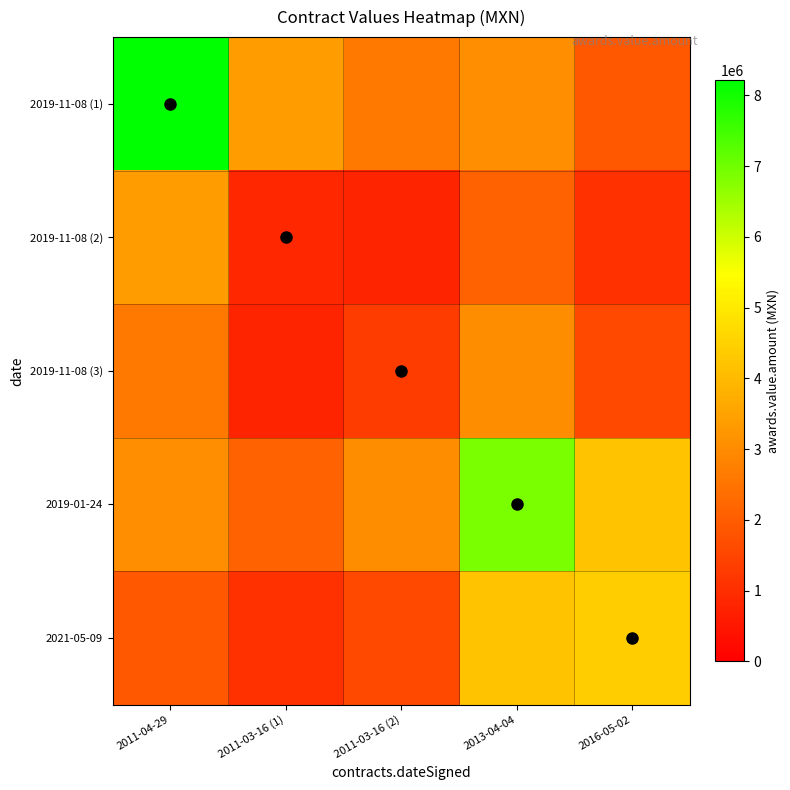

Reading right to left, what are all the values shown in this chart?

2019-11-08 (1): 2016-05-02=1900280.7	2013-04-04=3070202.6	2011-03-16 (2)=2607706.9	2011-03-16 (1)=3360377.0	2011-04-29=8210000.0
2019-11-08 (2): 2016-05-02=1071387.7	2013-04-04=2128025.0	2011-03-16 (2)=798295.5	2011-03-16 (1)=862069.1	2011-04-29=3360377.0
2019-11-08 (3): 2016-05-02=1564500.5	2013-04-04=3032192.4	2011-03-16 (2)=1293103.5	2011-03-16 (1)=798295.5	2011-04-29=2607706.9
2019-01-24: 2016-05-02=4186092.6	2013-04-04=6892959.8	2011-03-16 (2)=3032192.4	2011-03-16 (1)=2128025.0	2011-04-29=3070202.6
2021-05-09: 2016-05-02=4408308.2	2013-04-04=4186092.6	2011-03-16 (2)=1564500.5	2011-03-16 (1)=1071387.7	2011-04-29=1900280.7